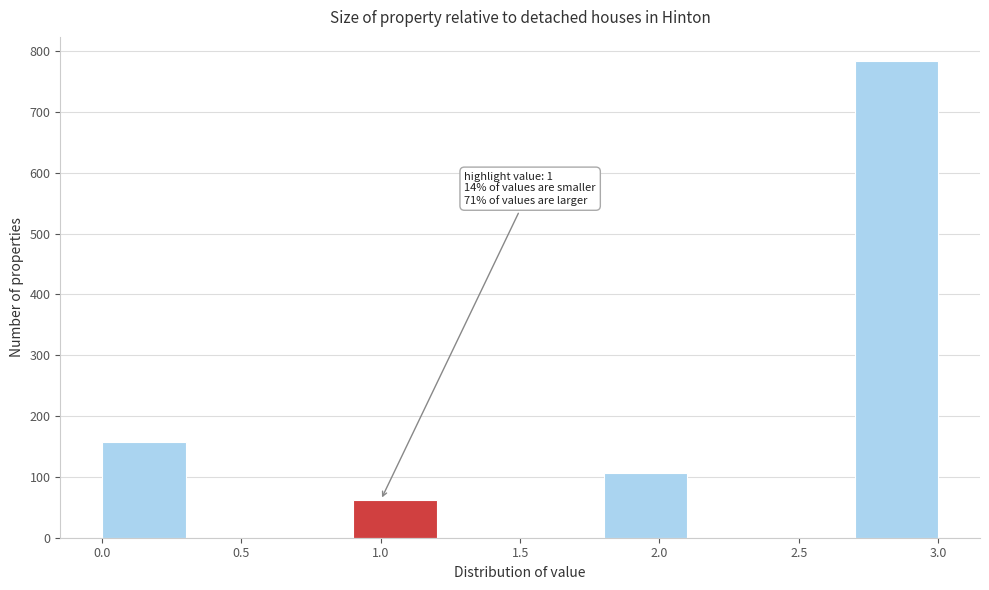

Over which range of the x-axis is the bar tallest?

2.7 to 3.0